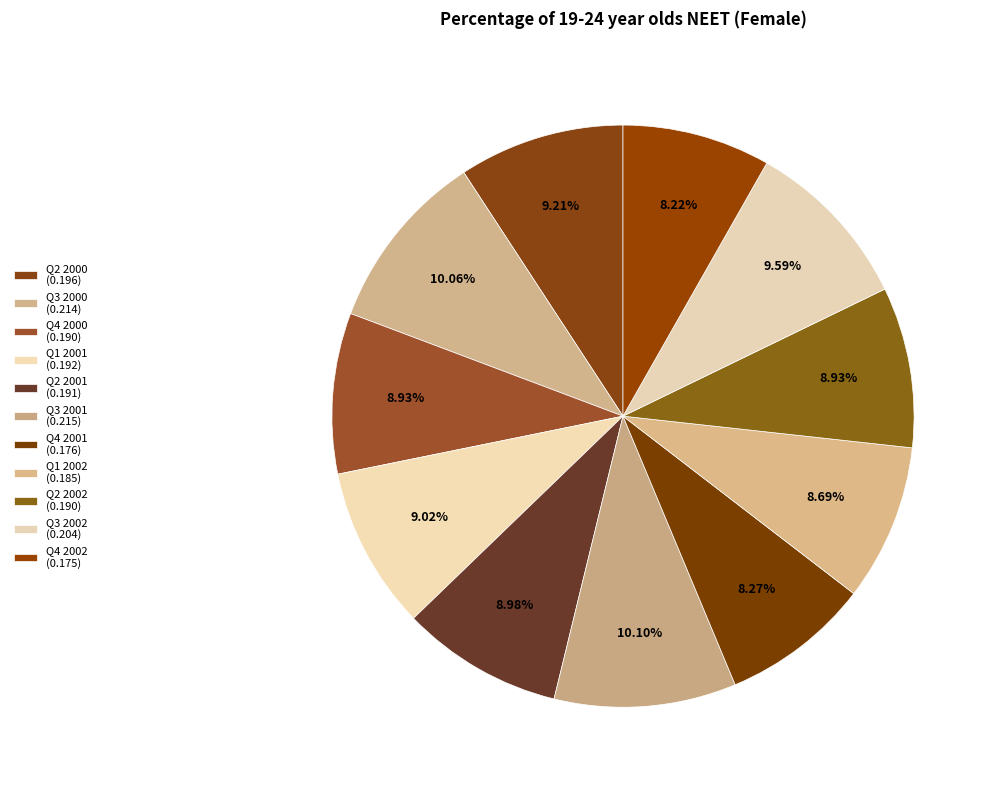

Rank the categories by value from lowest to highest.

Q4 2002, Q4 2001, Q1 2002, Q4 2000, Q2 2002, Q2 2001, Q1 2001, Q2 2000, Q3 2002, Q3 2000, Q3 2001